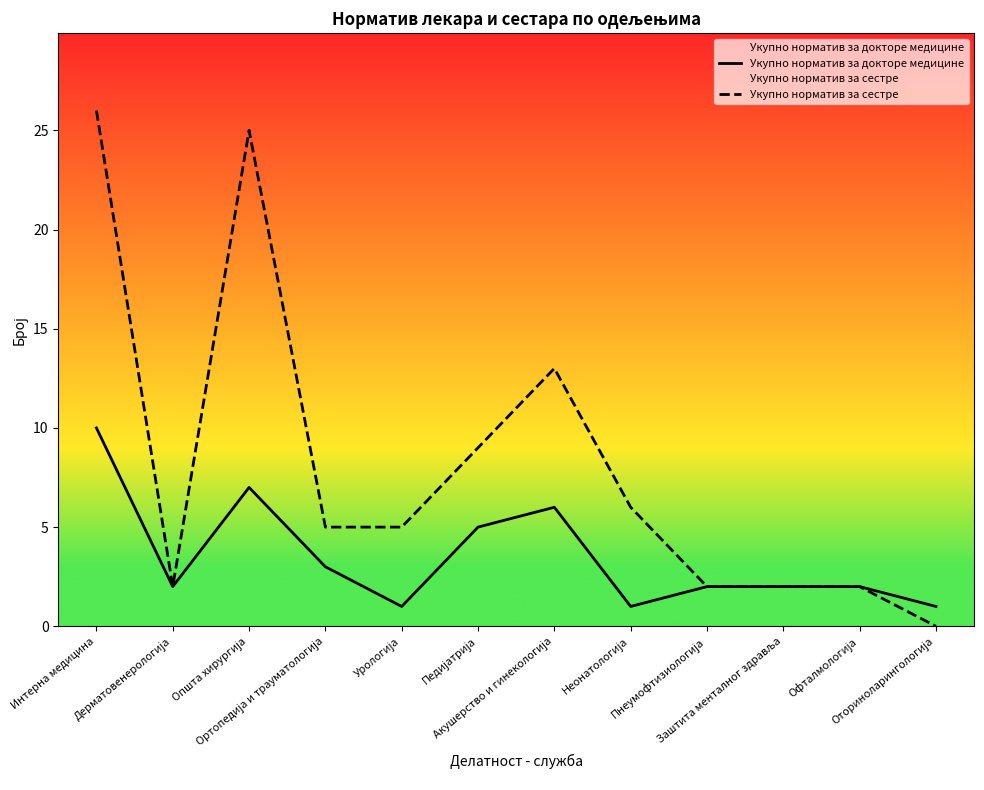

What is the difference between the maximum and second lowest values in the Укупно норматив за сестре series?

24